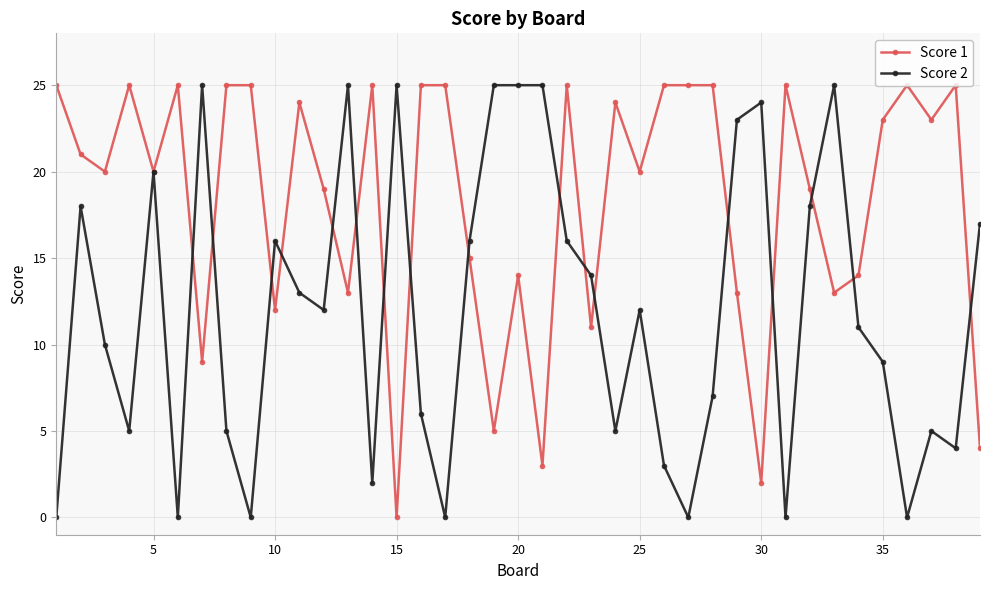

List the series in order of their overall mean, highest first.

Score 1, Score 2